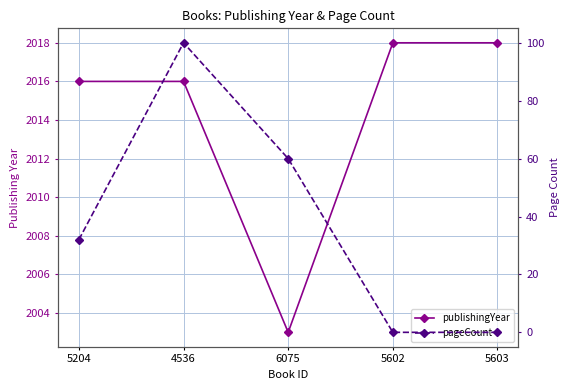

True or false: publishingYear and pageCount cross at least once.

False